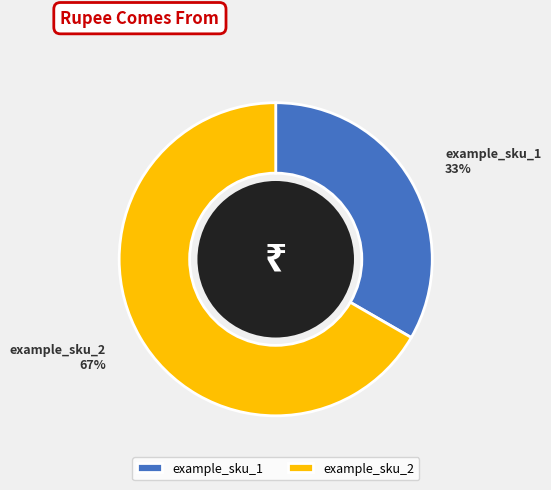

To the nearest percent, what is the average slice percentage?

50%